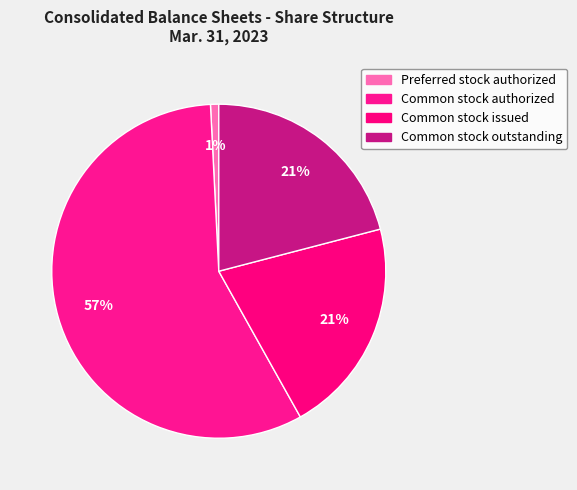

Is it true that Preferred stock authorized is 1% of the pie?

True